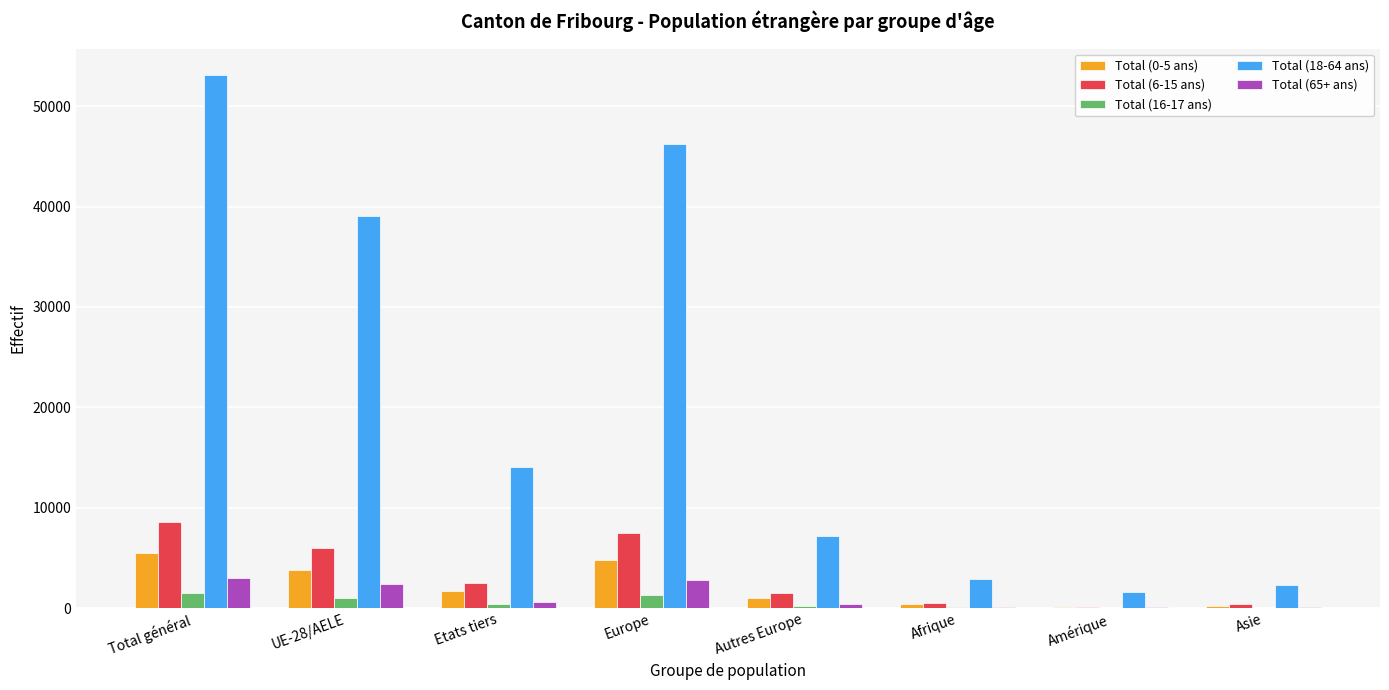

Which series has the largest range (max minus min)?

Total (18-64 ans)